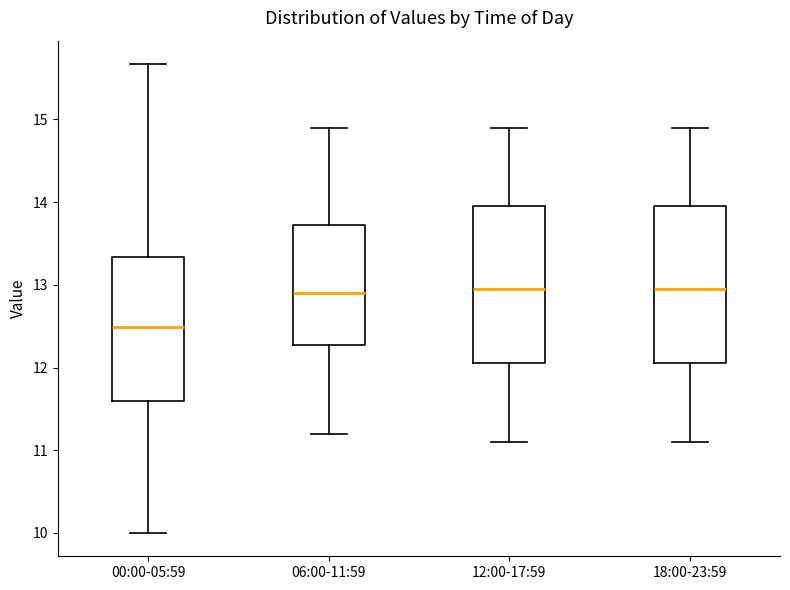

Which box has the lowest median line?

00:00-05:59